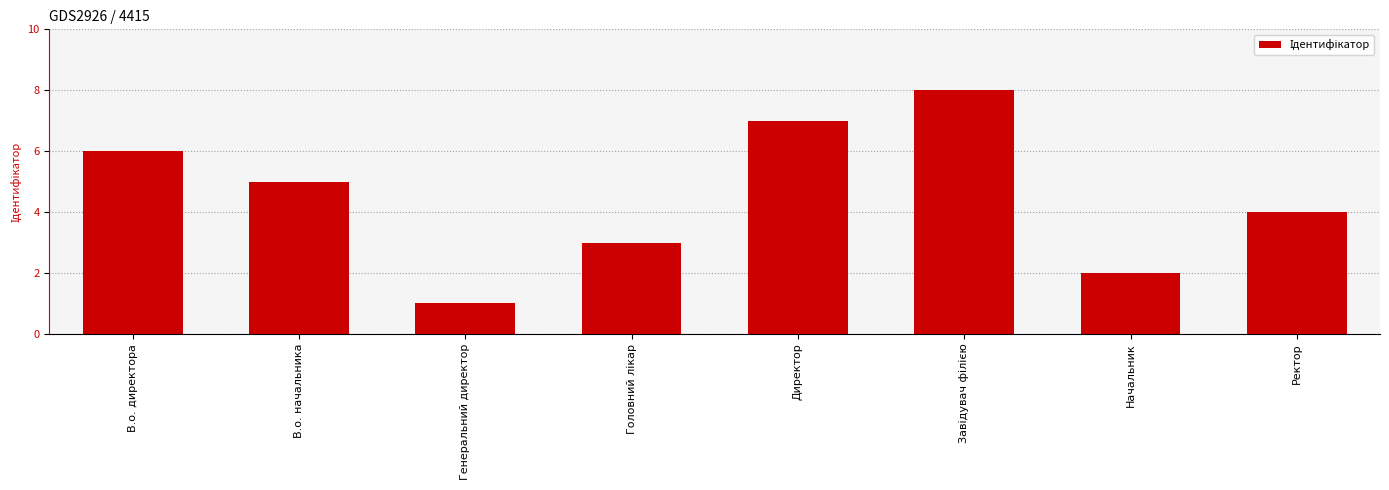

What position from the left is Ректор?

8